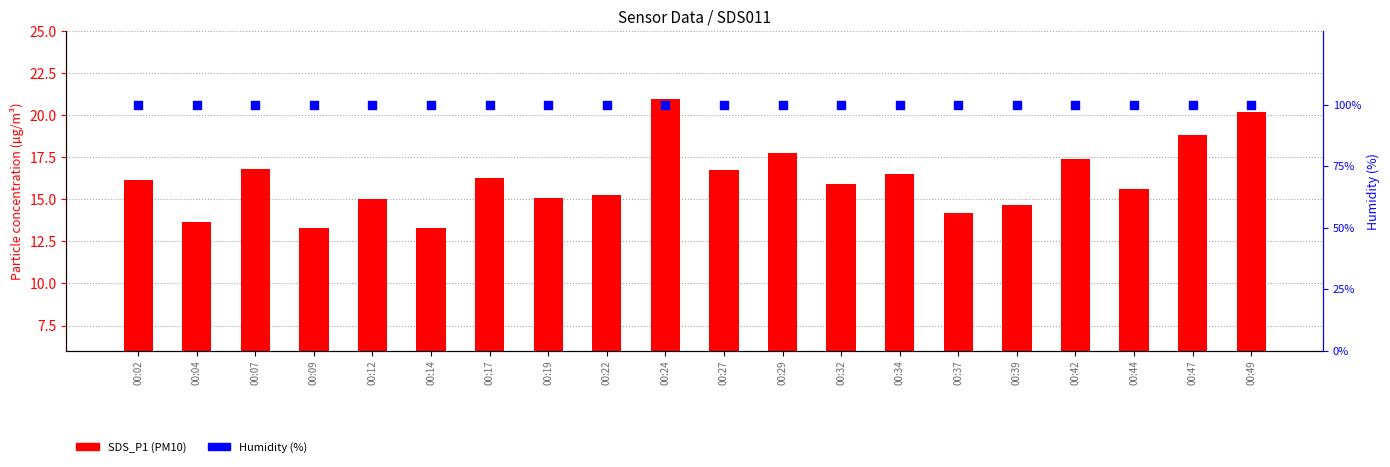

Which series has the largest Y range (max minus min)?

SDS_P1 (PM10)